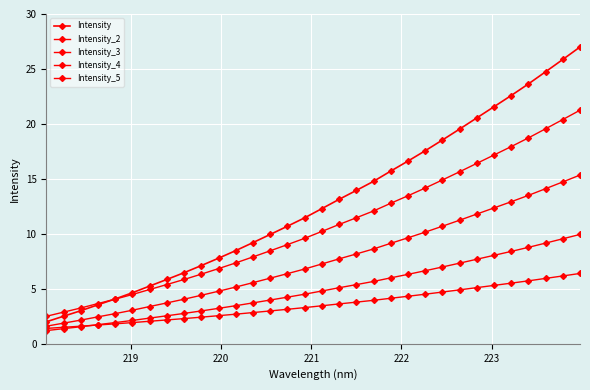

How many lines are shown in the chart?

5